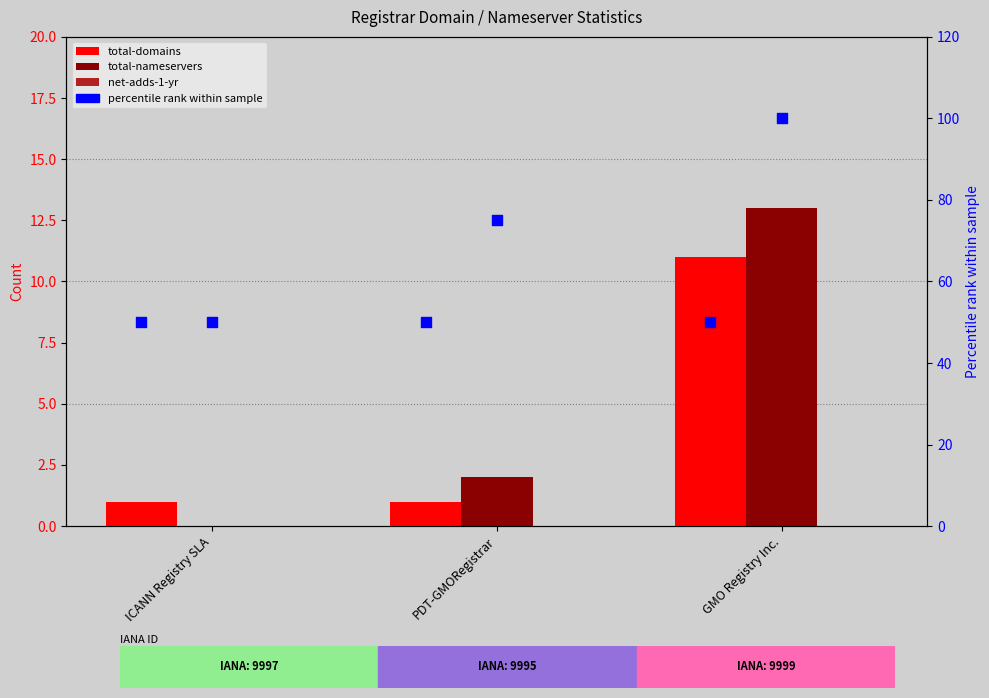

Which series contains the highest Y value?

total-nameservers